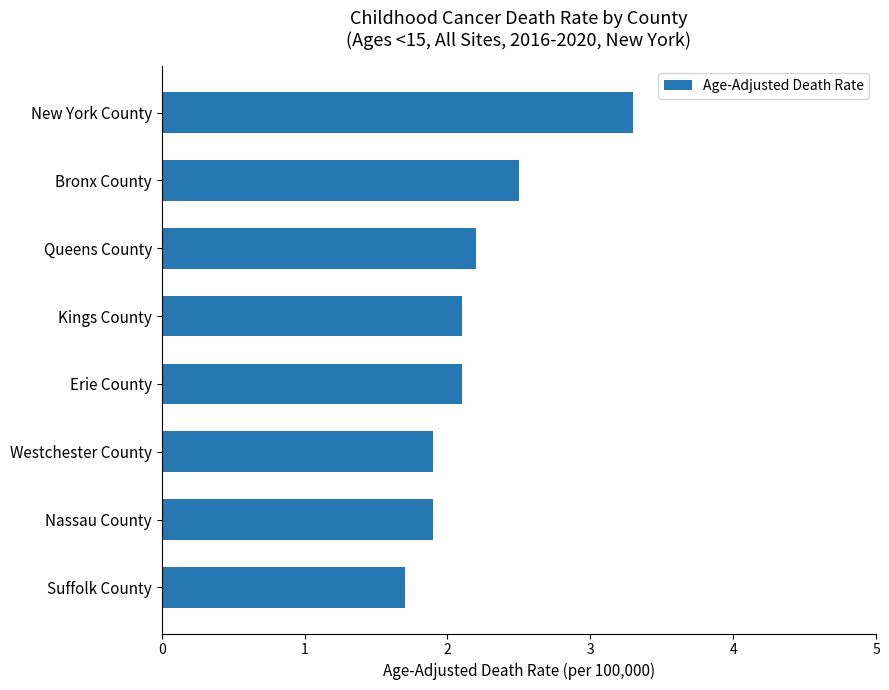

What is the maximum value shown in the chart?

3.3